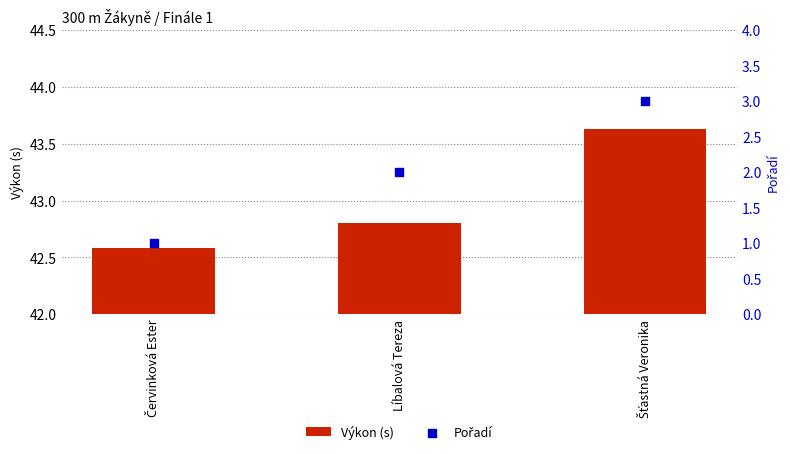

At how many categories does at least one series exceed 40?

3